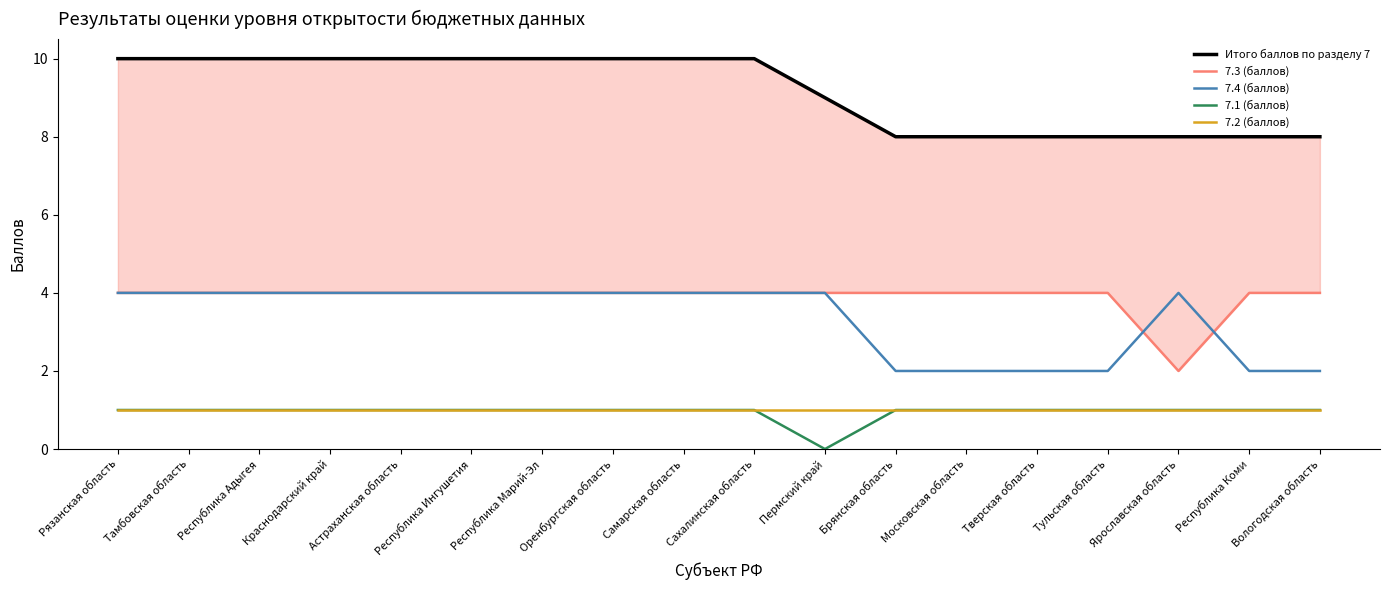

What is the value of the 7.1 (баллов) point at the 6th from the left?

1